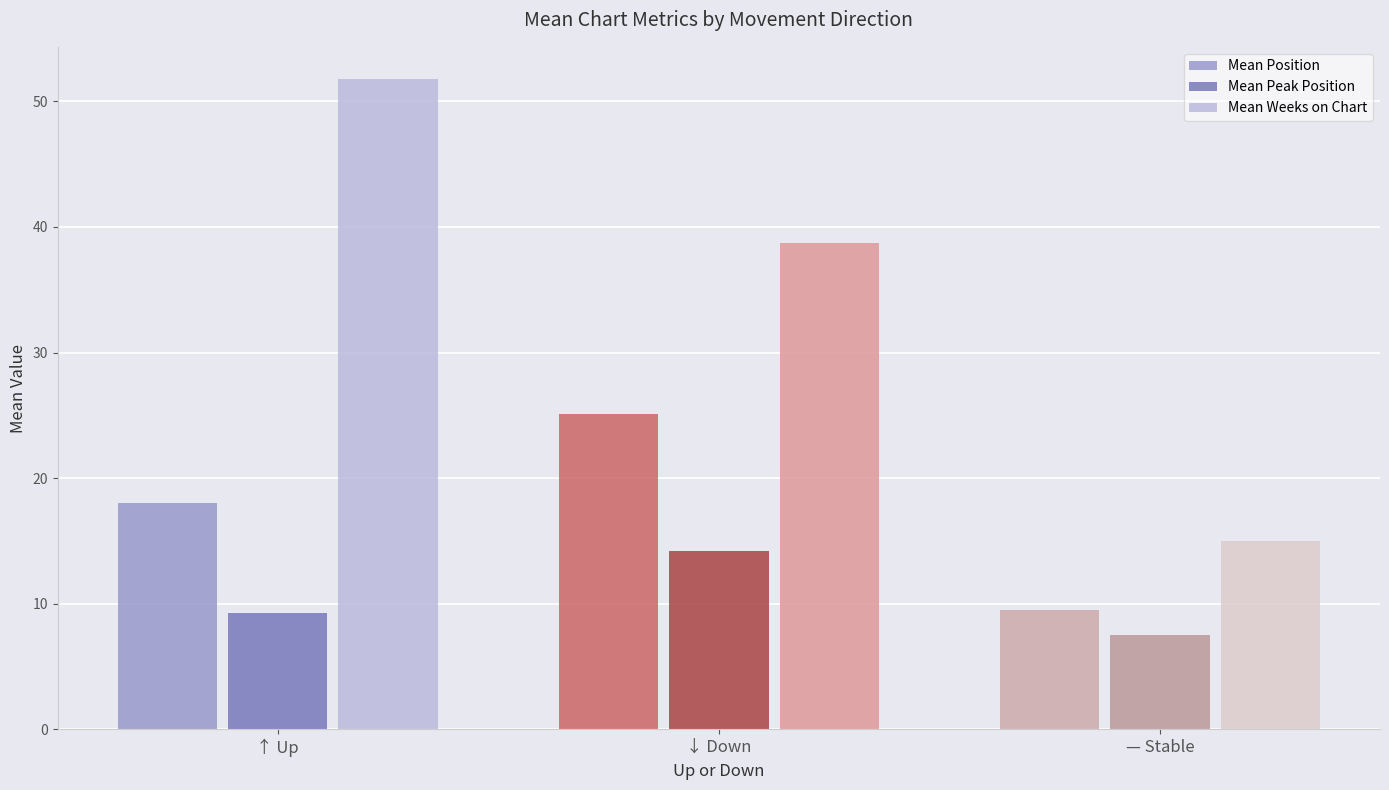

Rank the series by their average value, from lowest to highest.

Mean Peak Position, Mean Position, Mean Weeks on Chart